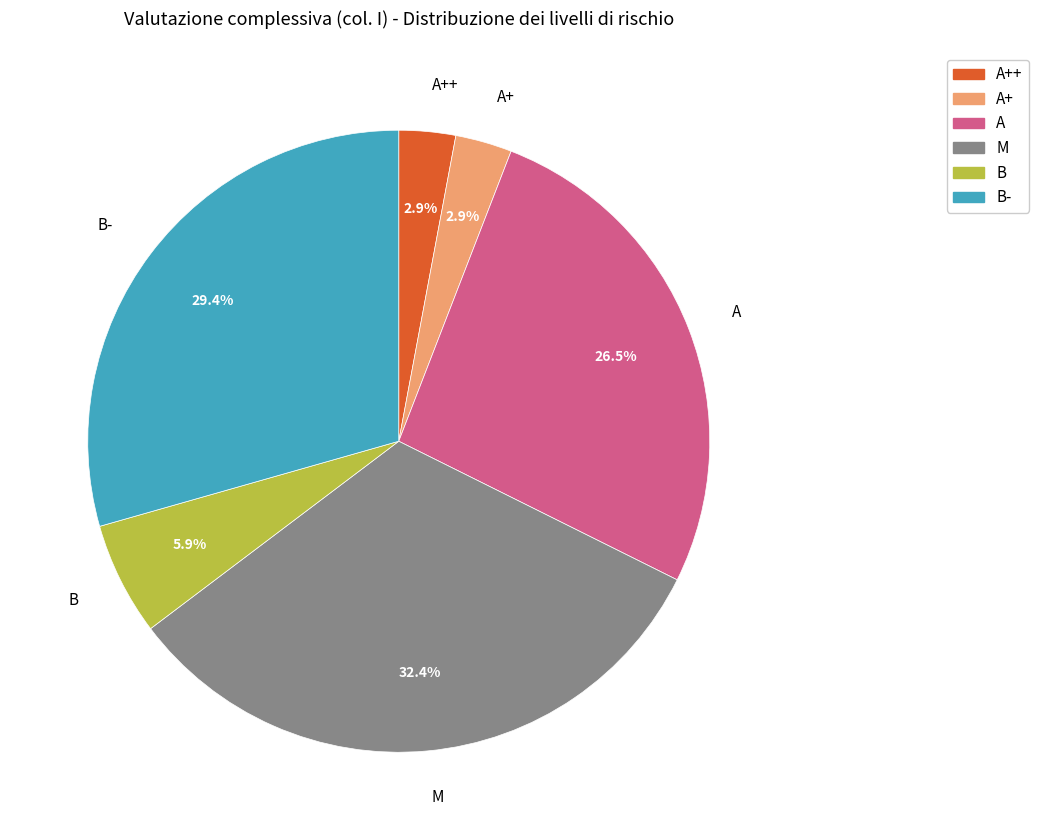

How many segments does this pie chart have?

6